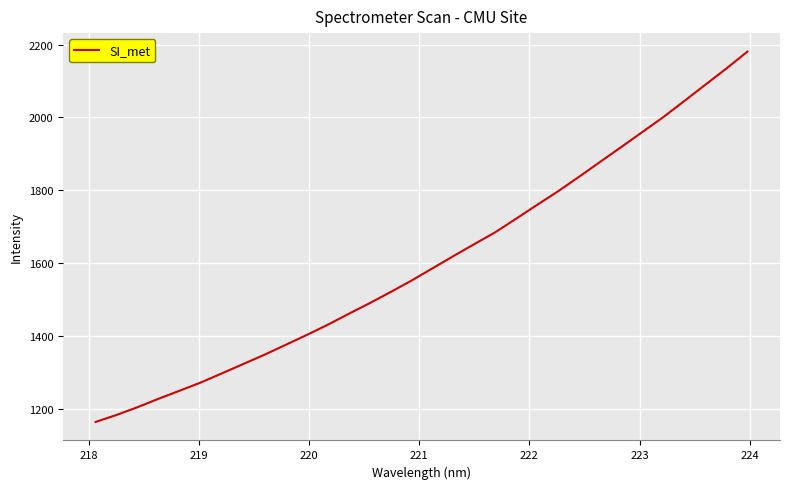

What is the maximum value shown in the chart?

2180.8